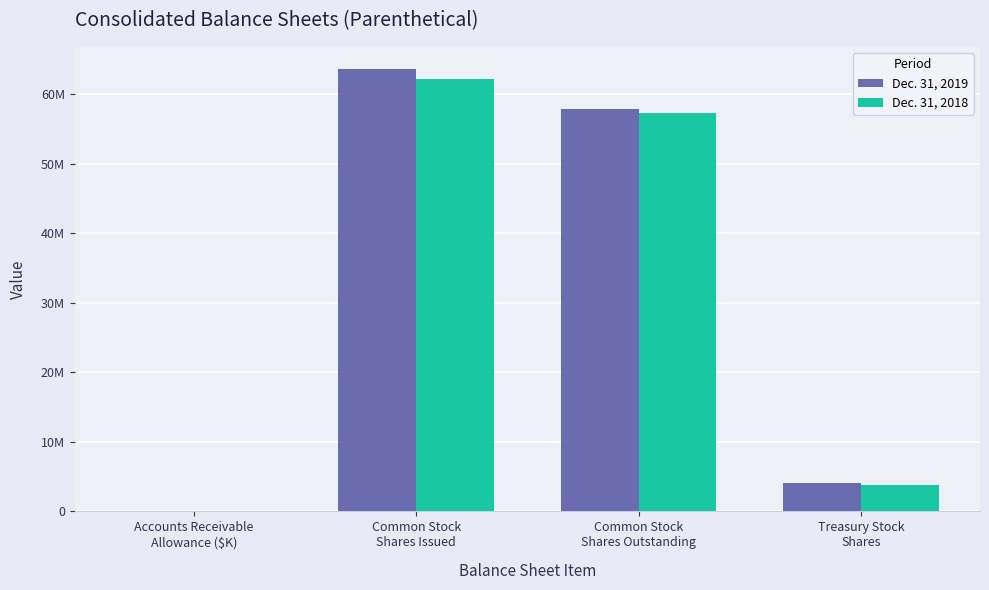

What is the label of the 4th bar from the left?

Treasury Stock
Shares